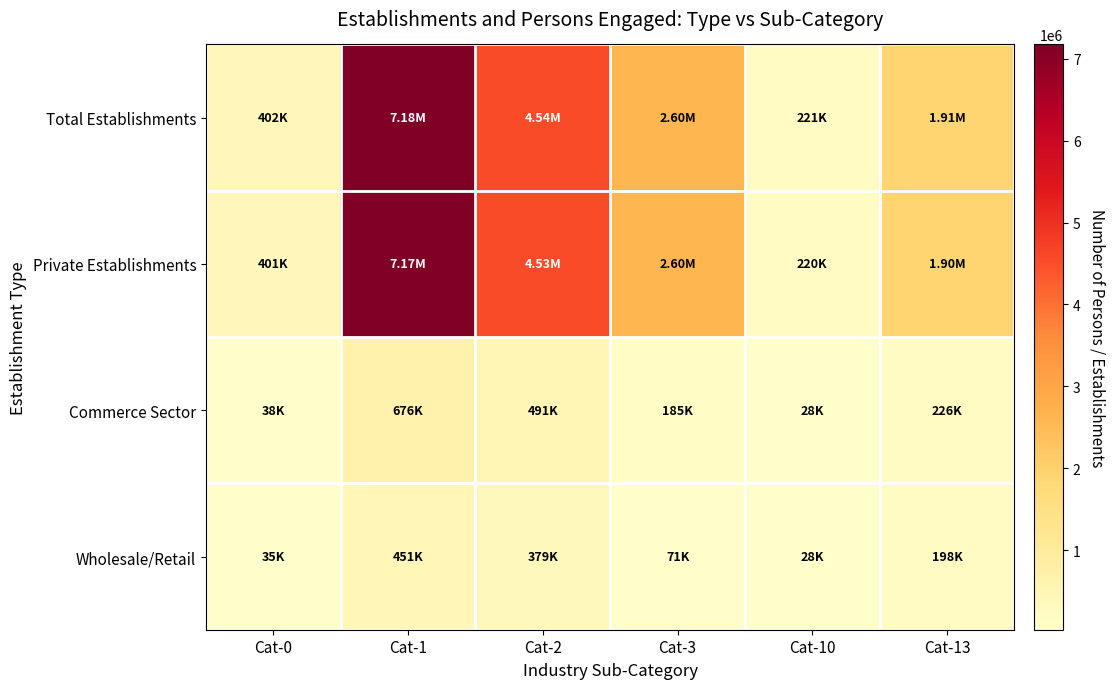

Reading left to right, what are all the values shown in this chart?

Total Establishments: Cat-0=401725	Cat-1=7175851	Cat-2=4535572	Cat-3=2602883	Cat-10=220648	Cat-13=1906527
Private Establishments: Cat-0=401290	Cat-1=7172520	Cat-2=4533150	Cat-3=2601974	Cat-10=220298	Cat-13=1903969
Commerce Sector: Cat-0=38042	Cat-1=675922	Cat-2=491226	Cat-3=184696	Cat-10=28288	Cat-13=226187
Wholesale/Retail: Cat-0=35408	Cat-1=450661	Cat-2=379310	Cat-3=71348	Cat-10=27729	Cat-13=198404